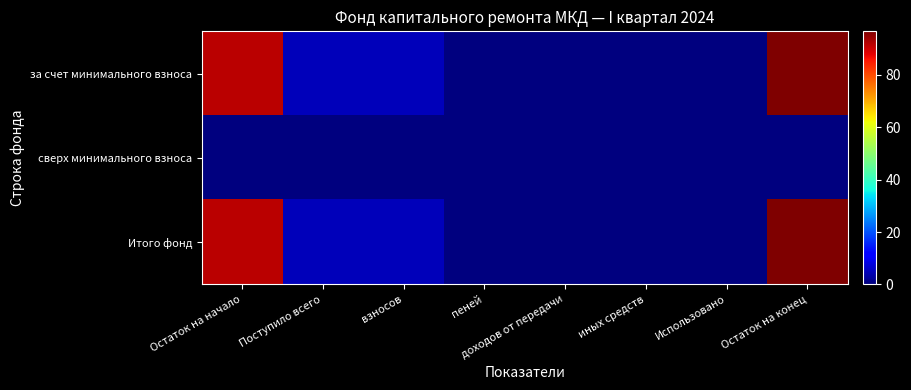

Which series has the widest spread of values?

за счет минимального взноса